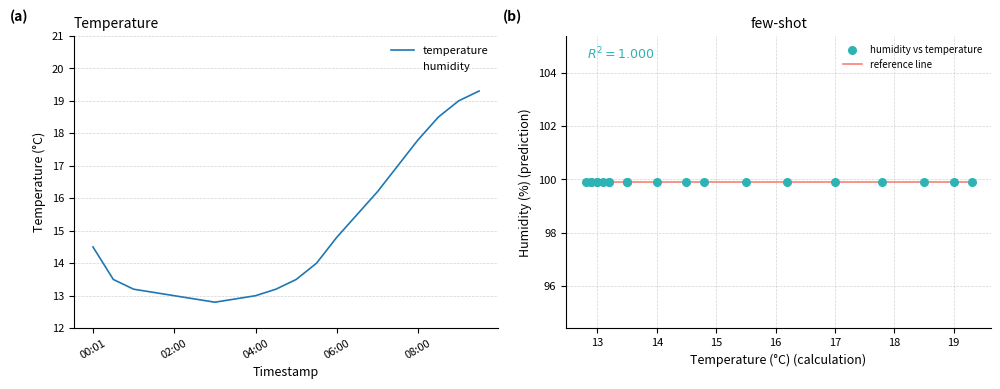

What is the ratio of the value at 07:30 to the value at 09:00?

0.9